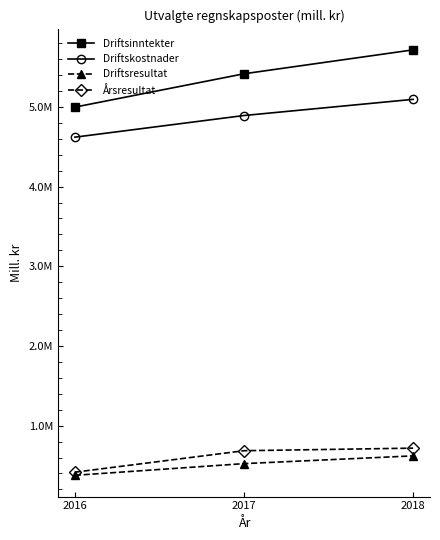

What are all the series names shown in the legend?

Driftsinntekter, Driftskostnader, Driftsresultat, Årsresultat